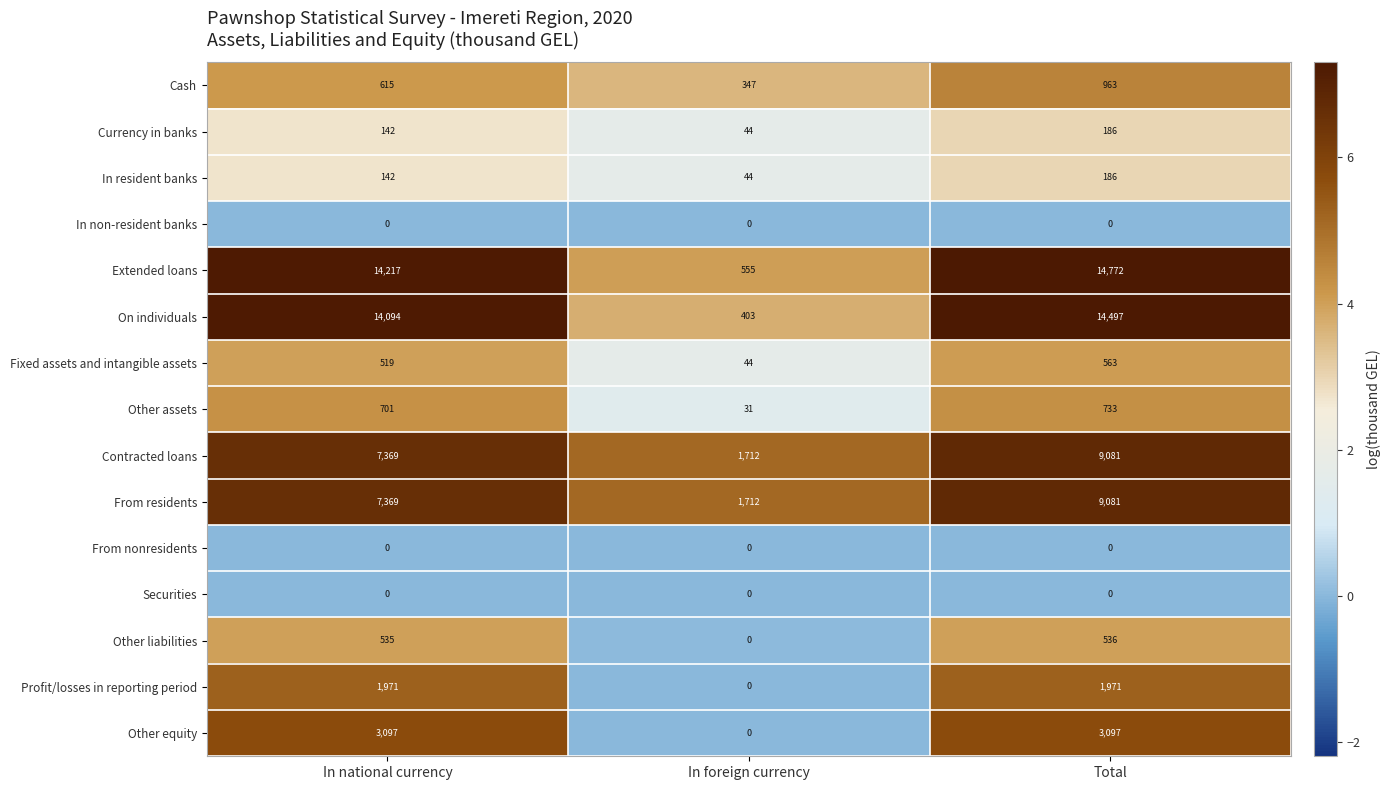

The value of Profit/losses in reporting period at In foreign currency is -1315. True or false?

False